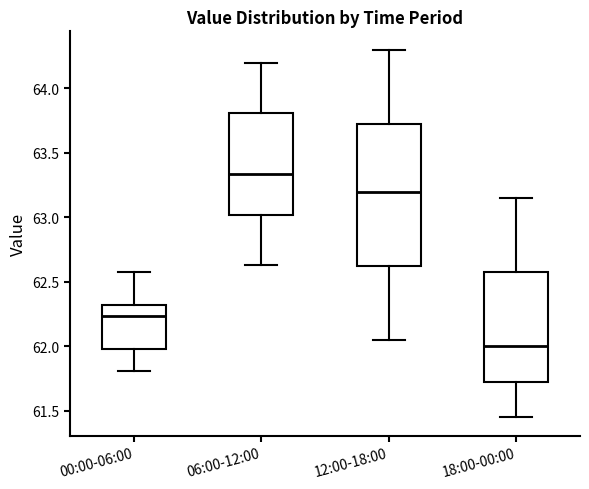

Which box has the lowest median line?

18:00-00:00